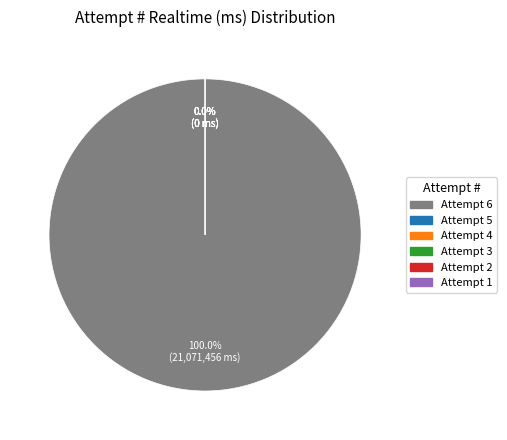

How many slices are in this pie chart?

6